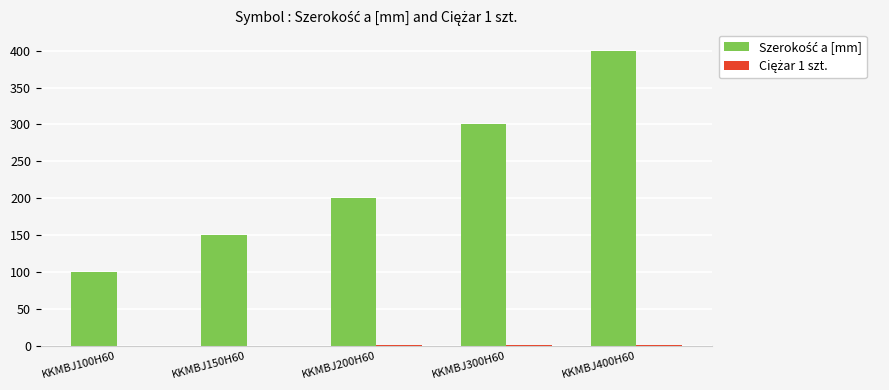

What is the maximum value shown in the chart?

400.0